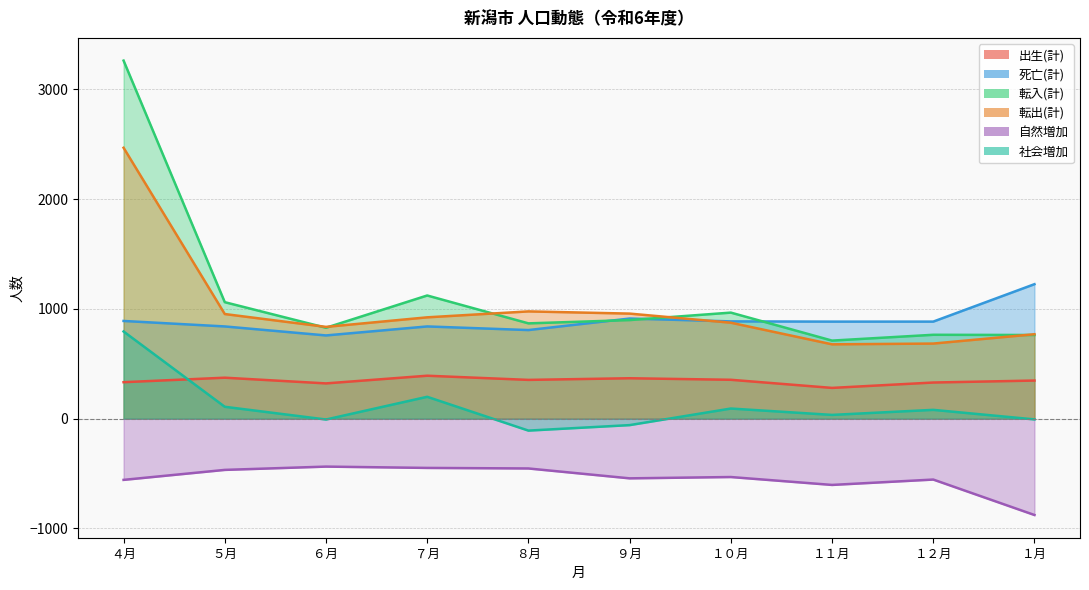

Reading right to left, transcribe all the data shown in this chart.

出生(計): 347	329	280	354	368	353	391	321	373	332
死亡(計): 1225	884	884	886	912	807	840	758	840	890
転入(計): 762	764	711	966	898	868	1122	828	1061	3262
転出(計): 769	684	677	874	957	977	923	836	953	2468
自然増加: -878	-555	-604	-532	-544	-454	-449	-437	-467	-558
社会増加: -7	80	34	92	-59	-109	199	-8	108	794